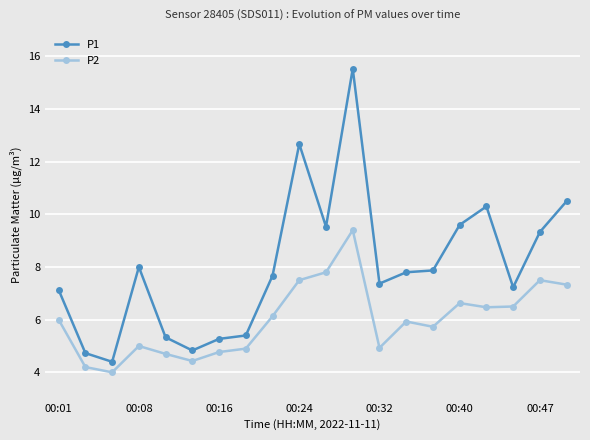

At how many categories does at least one series exceed 9?

7